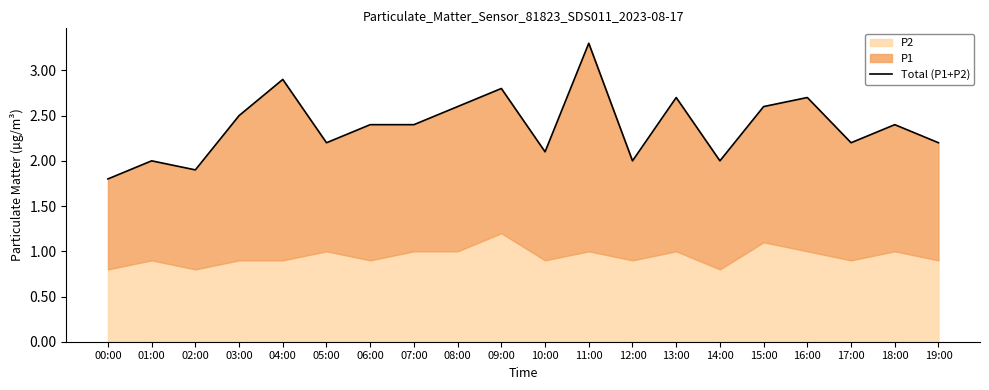

Reading left to right, list all the values displayed in this chart.

00:00=1.8	01:00=2.0	02:00=1.9	03:00=2.5	04:00=2.9	05:00=2.2	06:00=2.4	07:00=2.4	08:00=2.6	09:00=2.8	10:00=2.1	11:00=3.3	12:00=2.0	13:00=2.7	14:00=2.0	15:00=2.6	16:00=2.7	17:00=2.2	18:00=2.4	19:00=2.2